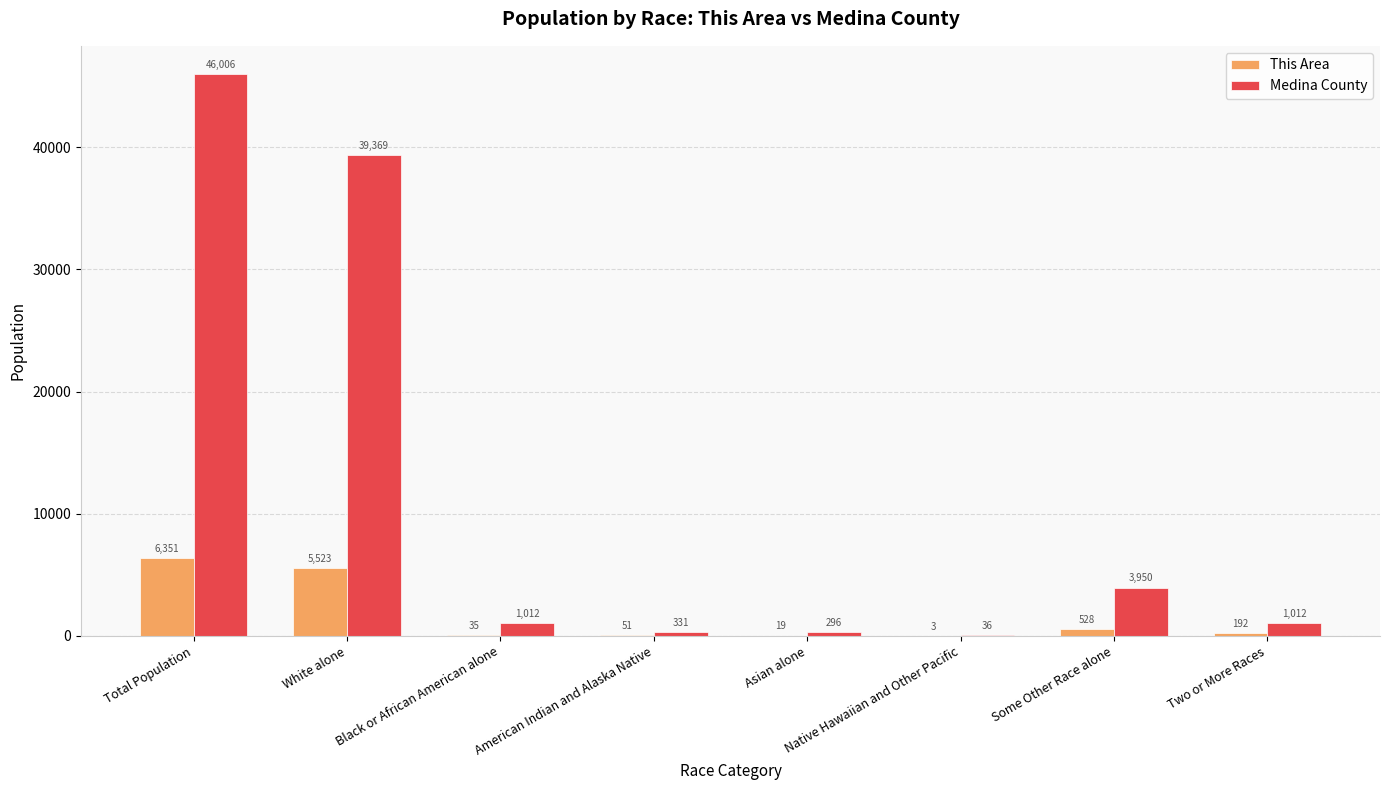

Where is Medina County nearest to the value 23021?

White alone